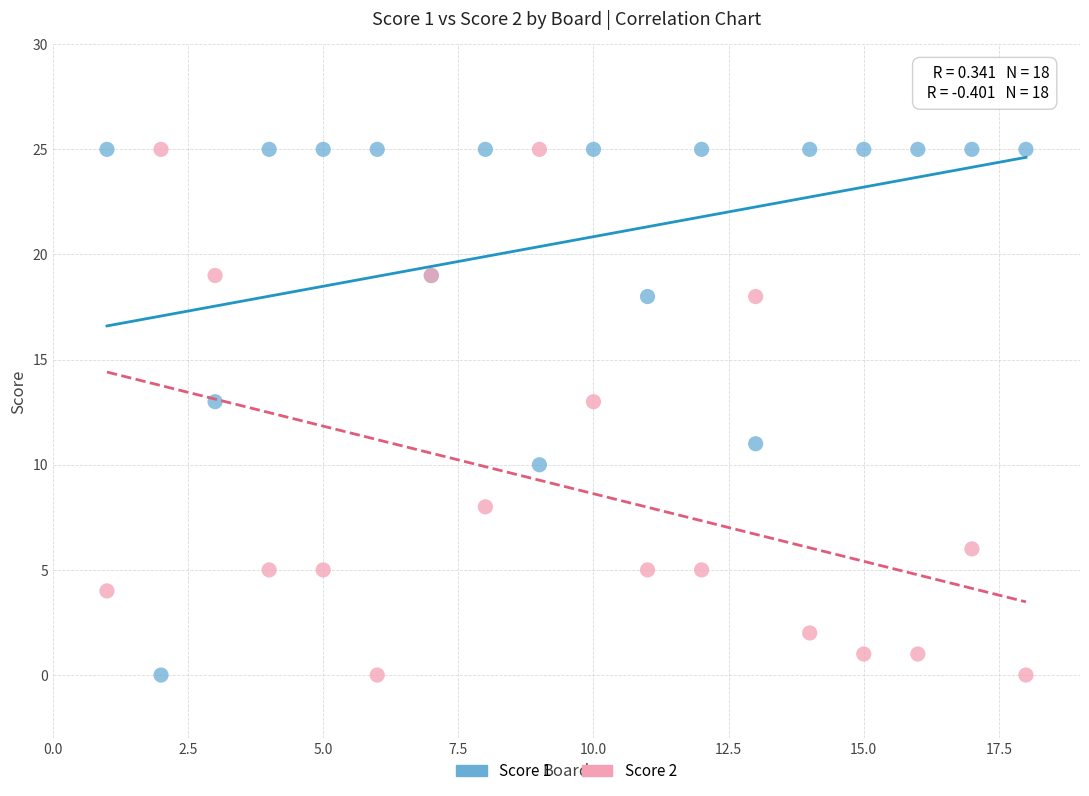

What is the X range (max minus min) for the scatter plot?

17